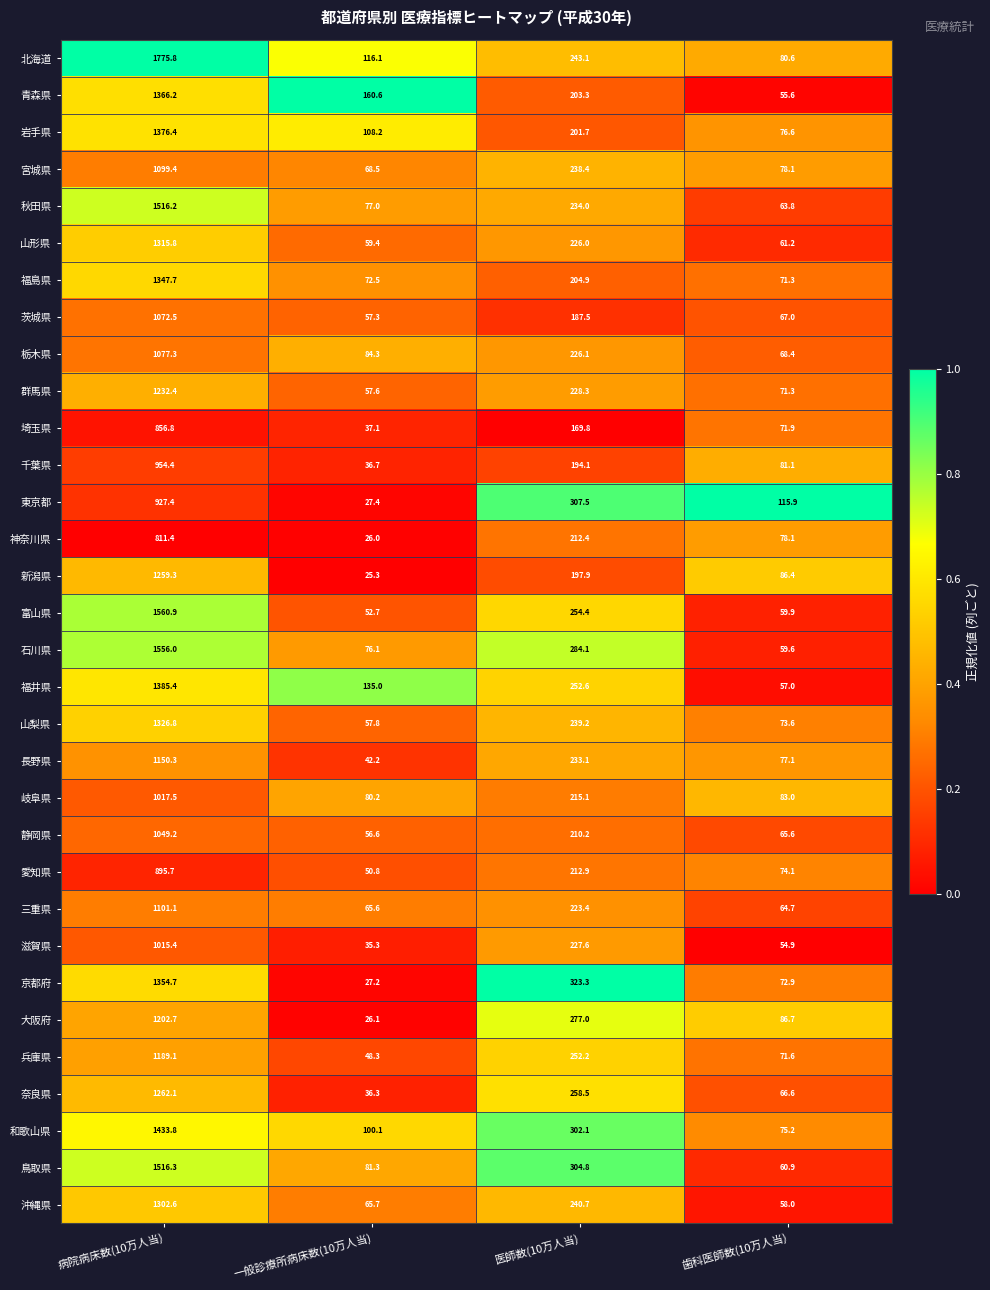

What is the approximate value of 宮城県 at 病院病床数(10万人当)?

1099.4